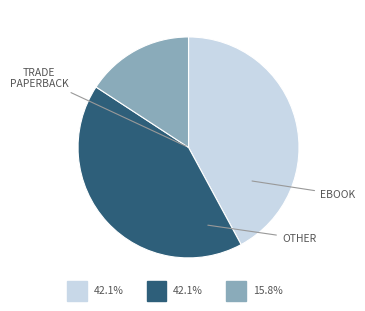

Is there a majority slice in this chart?

No